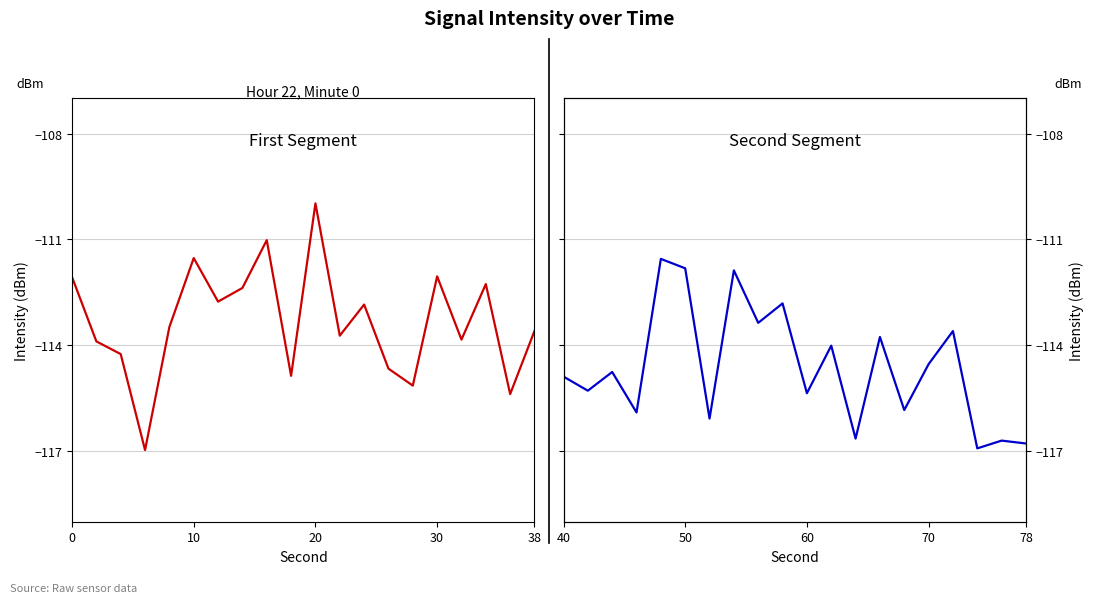

Is this an area chart (filled region under the line)?

No